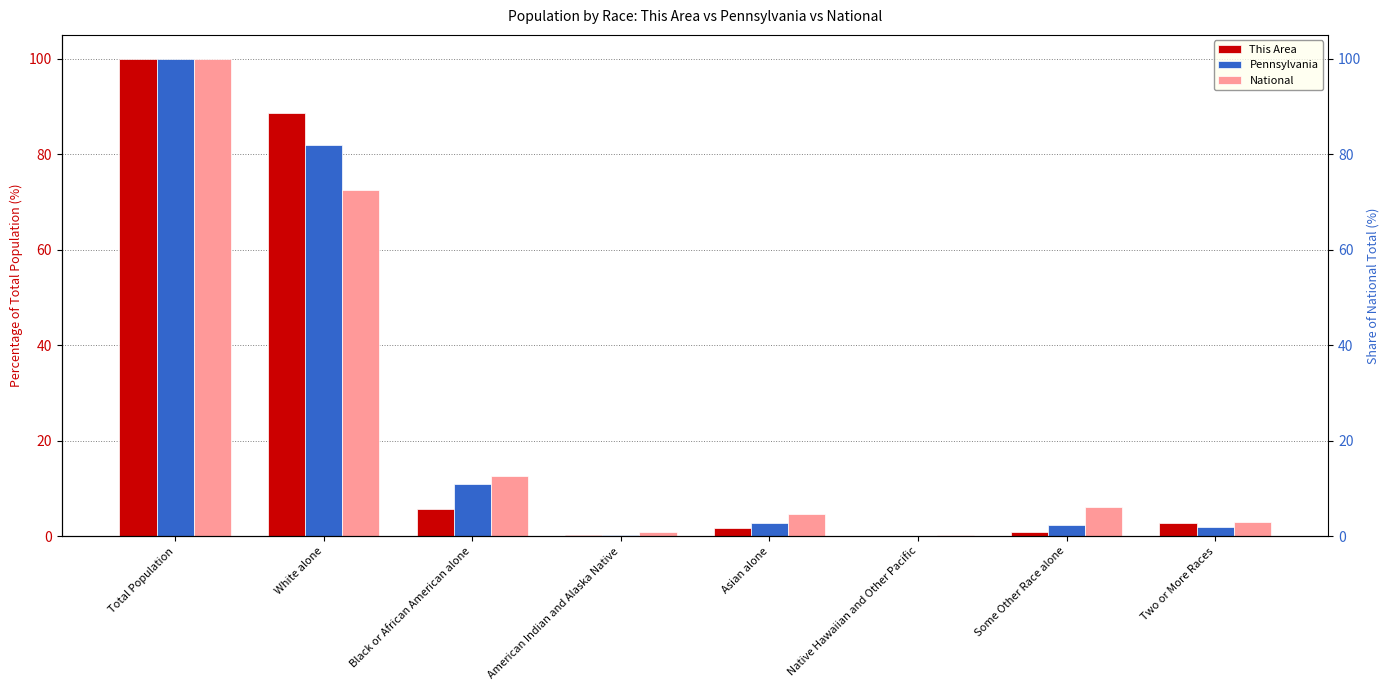

What is the greatest value displayed?

100.0